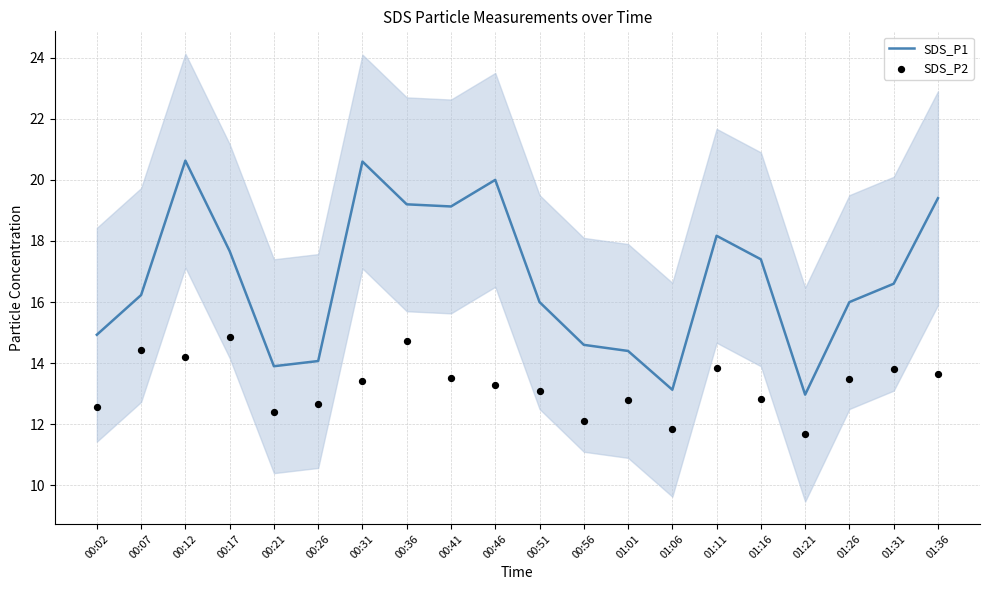

At which category is the sum across all series the highest?

00:12